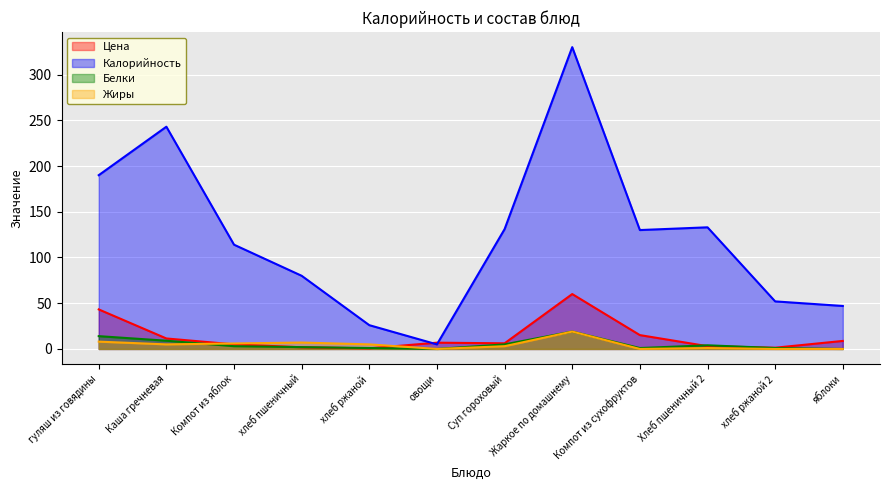

Which has a higher value, хлеб ржаной or Каша гречневая?

Каша гречневая